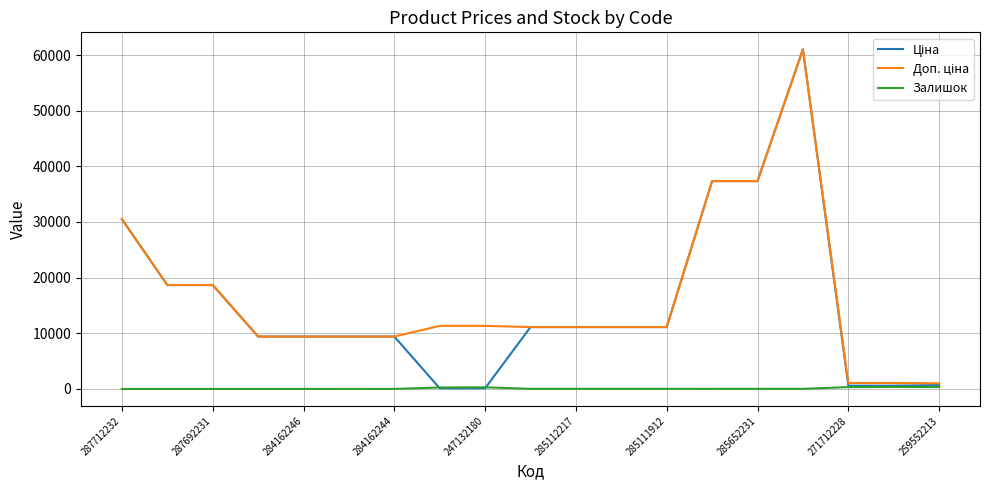

Count the number of data series in this chart.

3